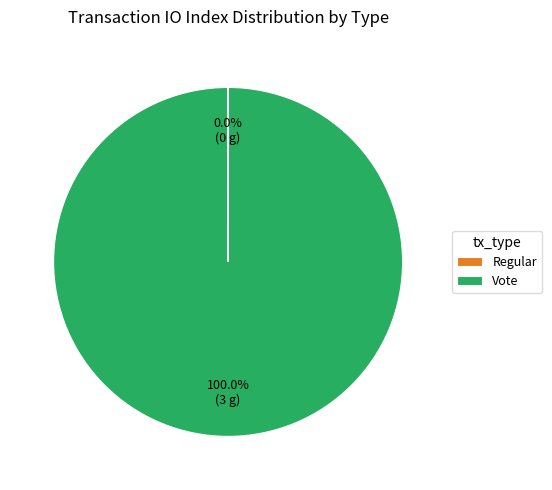

Which category has the biggest portion of the pie?

Vote